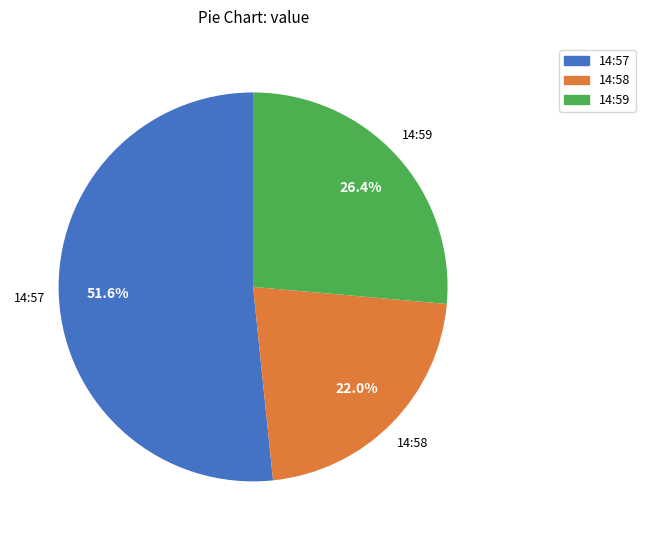

Does any single category account for the majority?

Yes